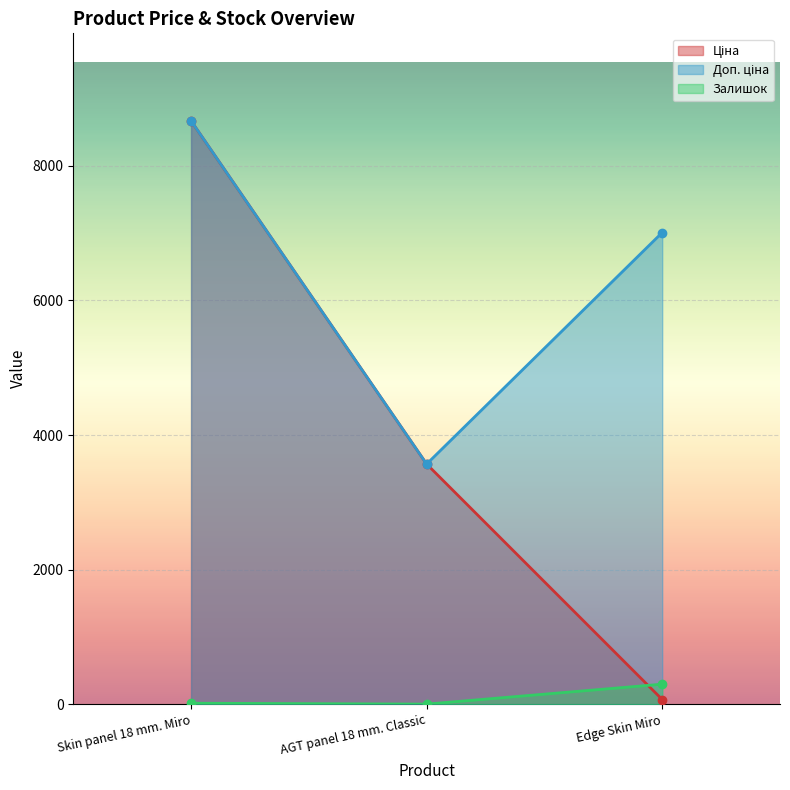

The Доп. ціна series shows 4061.3 at Edge Skin Miro. True or false?

False